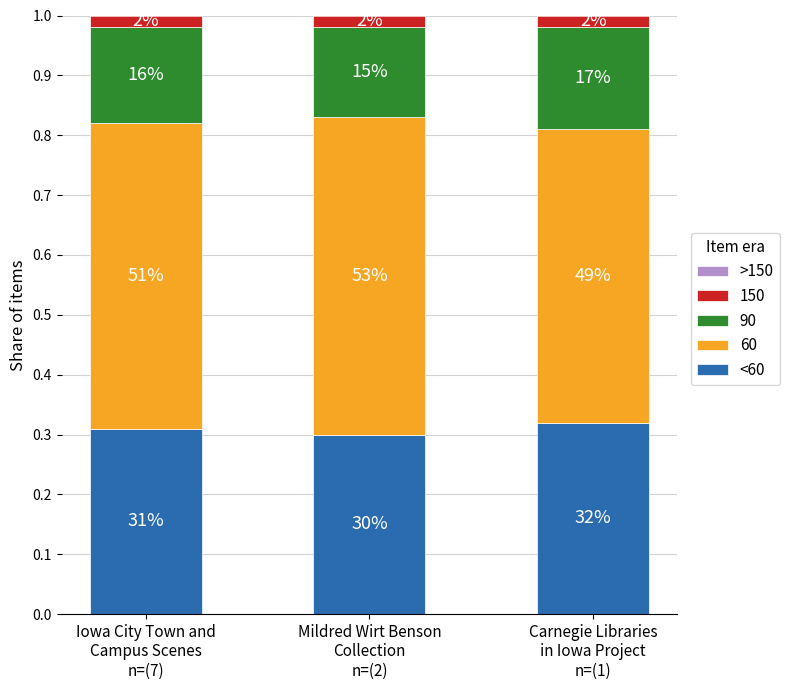

Are the bars grouped side by side (vs. stacked)?

No